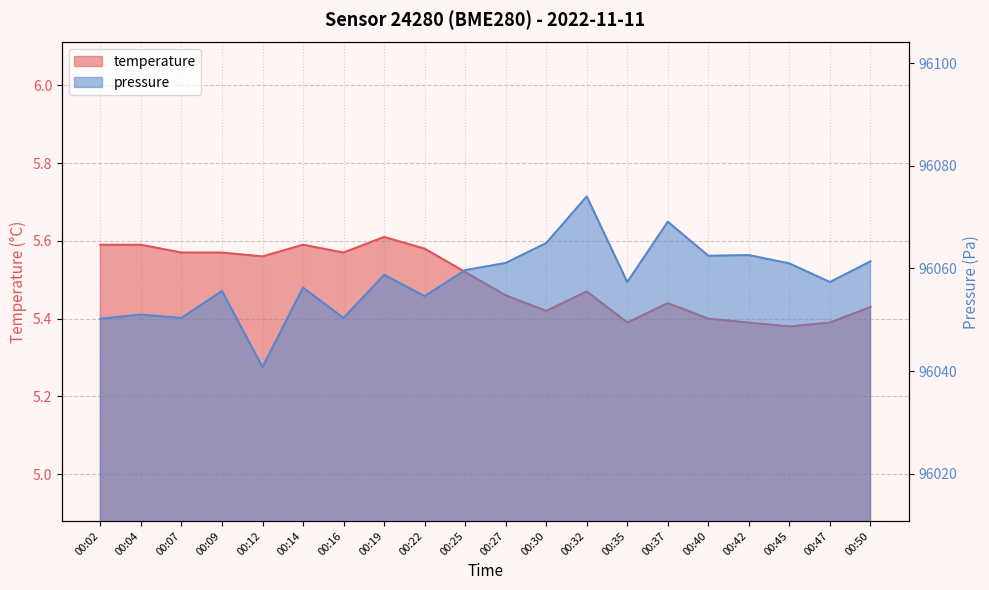

What value does the pressure_normalized series have at 00:37?

96069.1